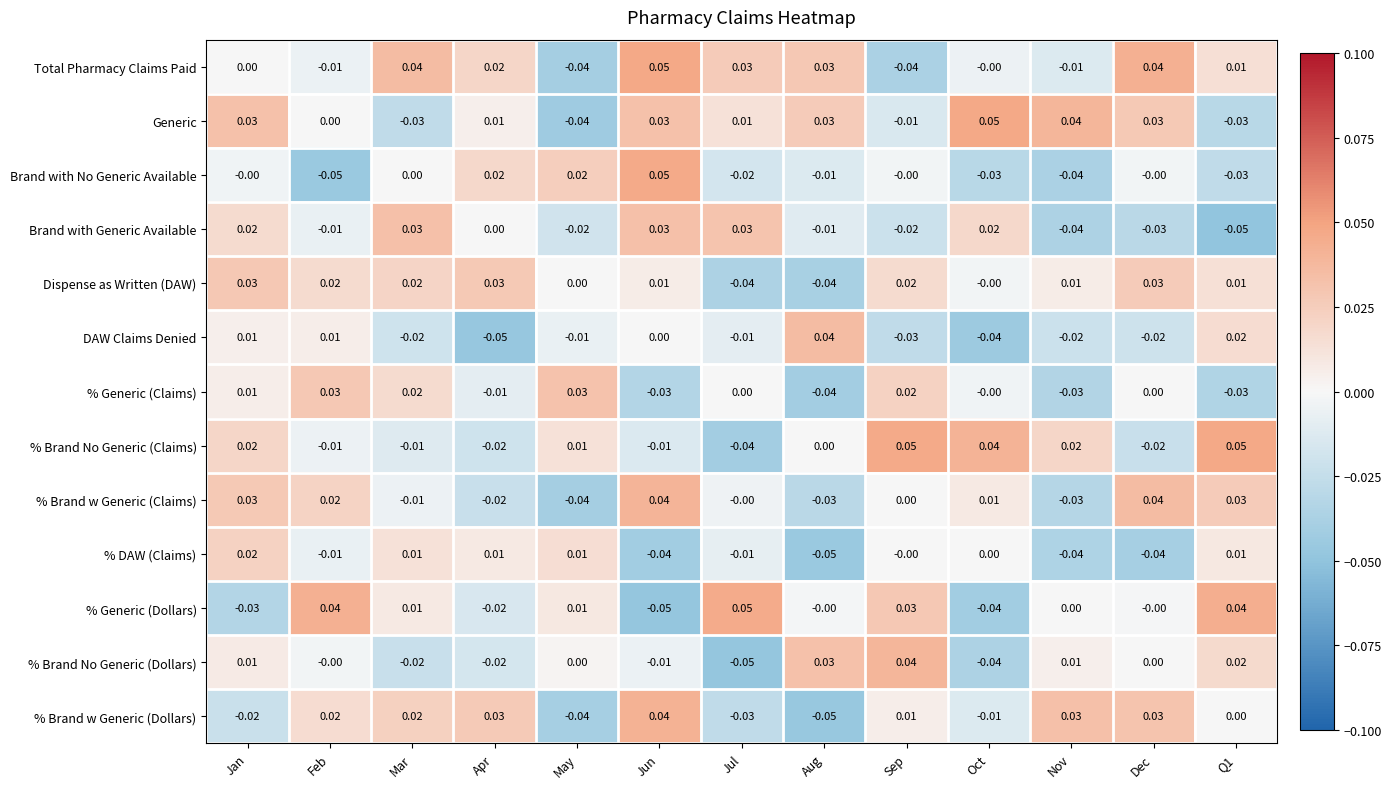

Between Apr and May, which series saw the biggest shift?

% Brand w Generic (Dollars)